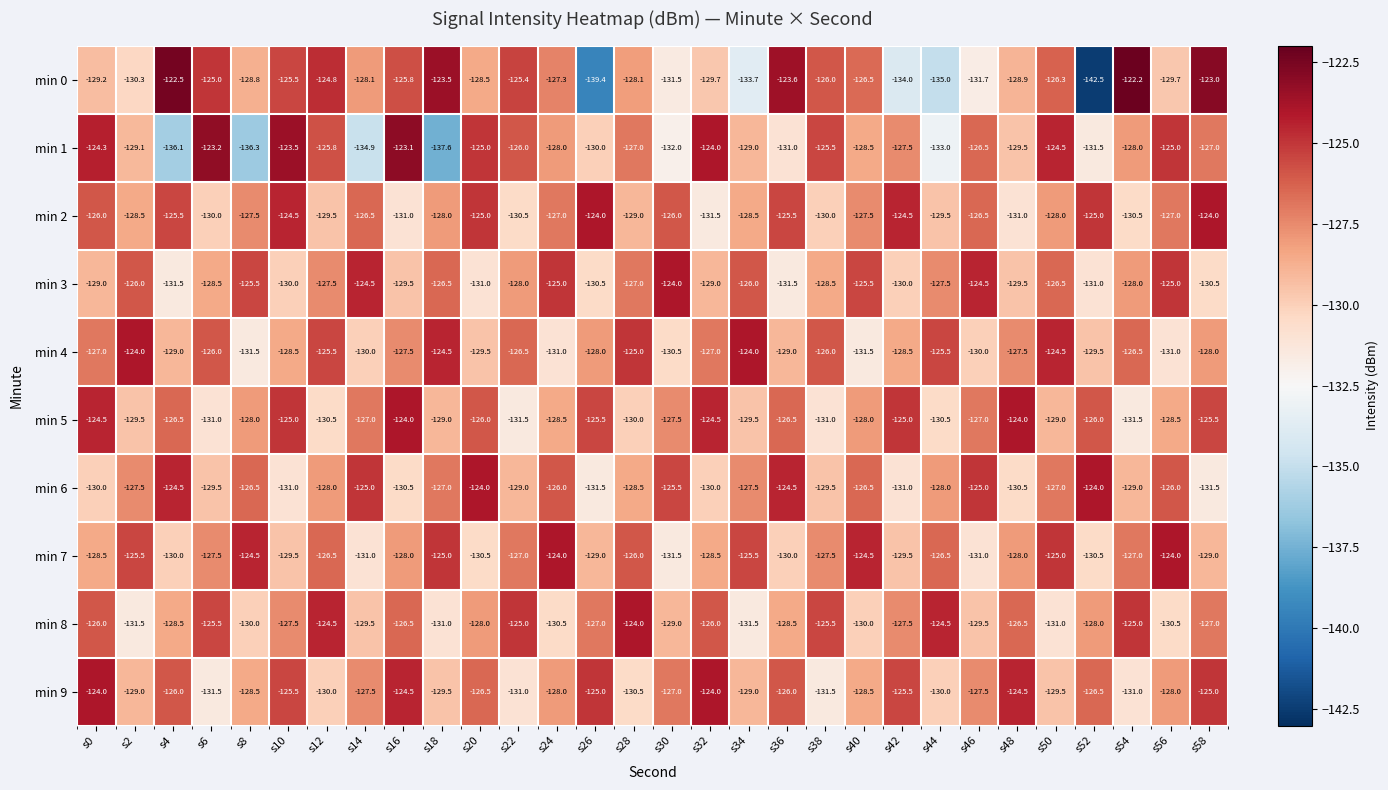

What is the spread (max minus min) of values at s50?

6.5